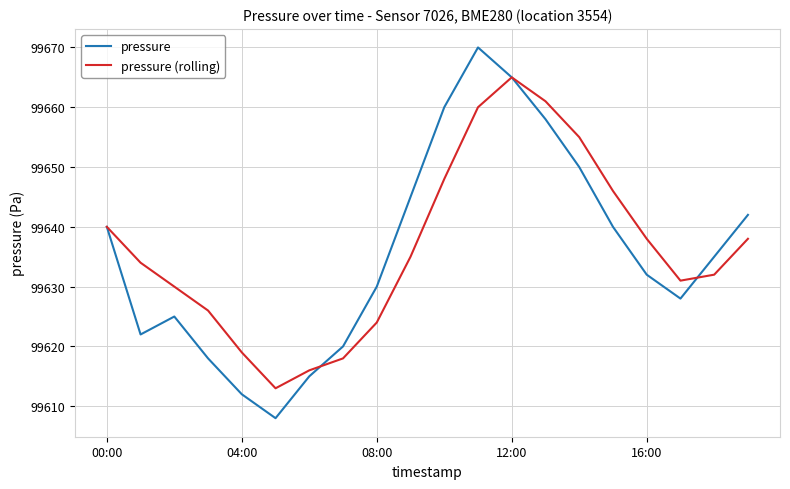

Which series has the widest spread of values?

pressure